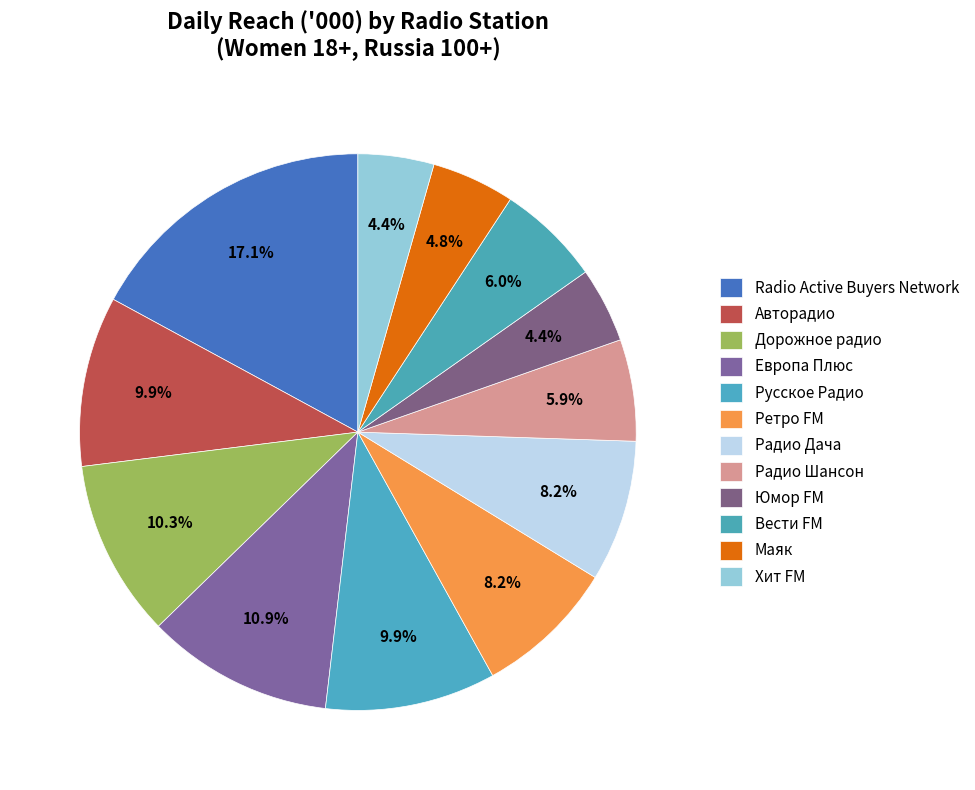

Does Европа Плюс account for over 50% of the chart?

No